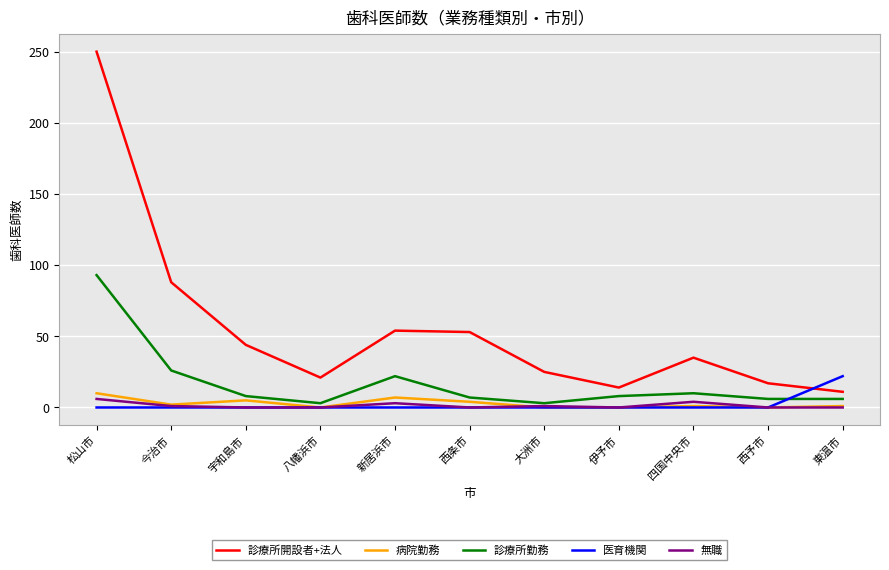

How many lines are shown in the chart?

5